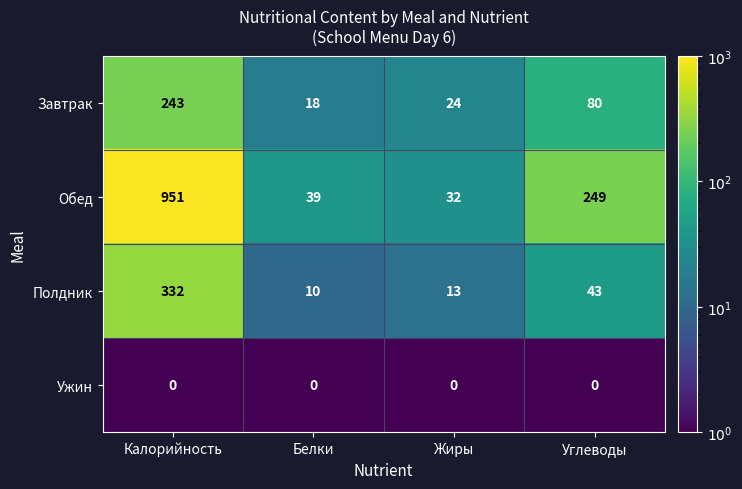

Which series has the widest spread of values?

Обед